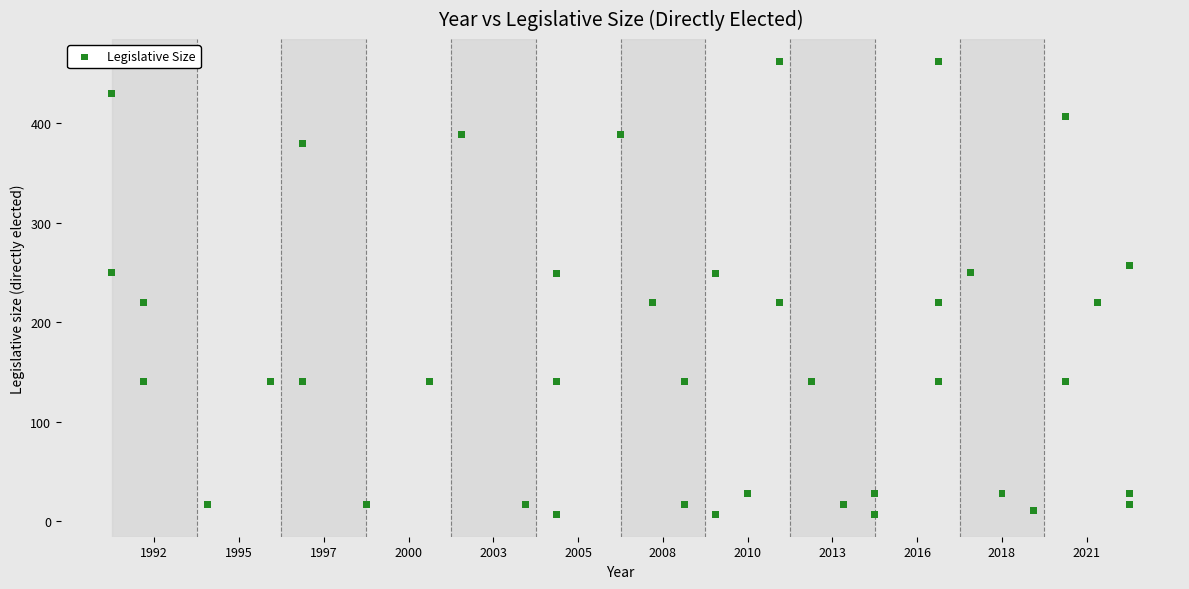

What is the range of X values (max minus min)?

32